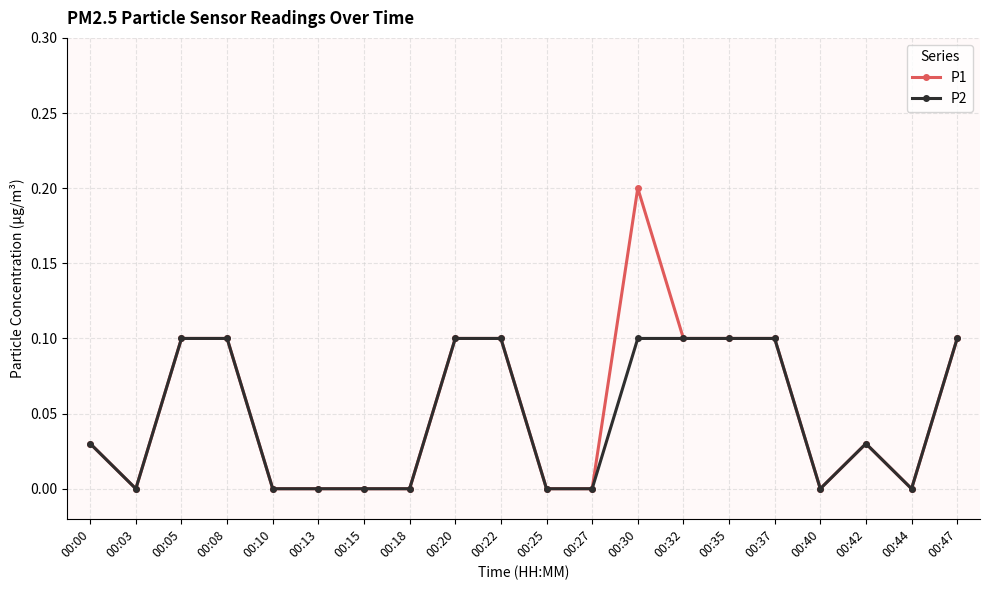

What is the difference between the maximum and minimum values in the P1 series?

0.2